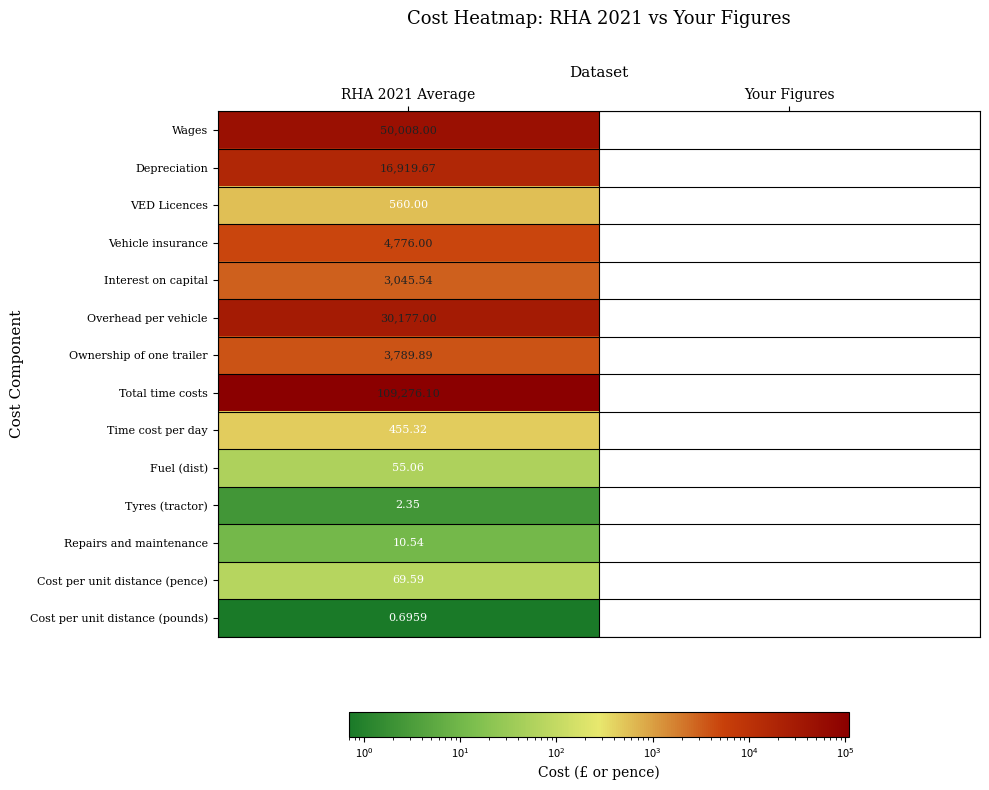

Rank the series by their maximum value, from highest to lowest.

Total time costs, Wages, Overhead per vehicle, Depreciation, Vehicle insurance, Ownership of one trailer, Interest on capital, VED Licences, Time cost per day, Cost per unit distance (pence), Fuel (dist), Repairs and maintenance, Tyres (tractor), Cost per unit distance (pounds)